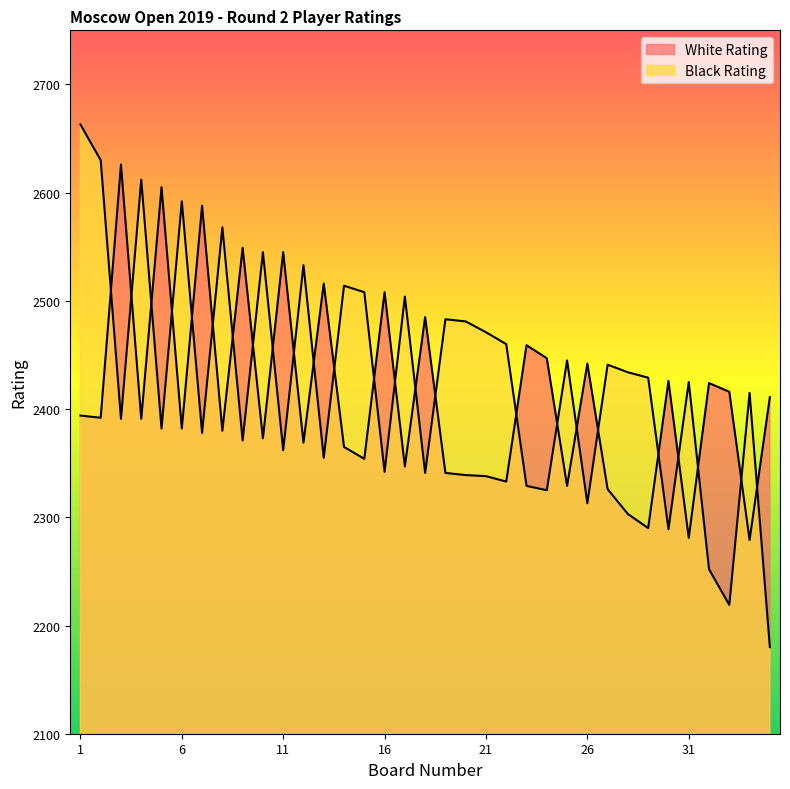

How many intersections are there between White Rating and Black Rating?

25